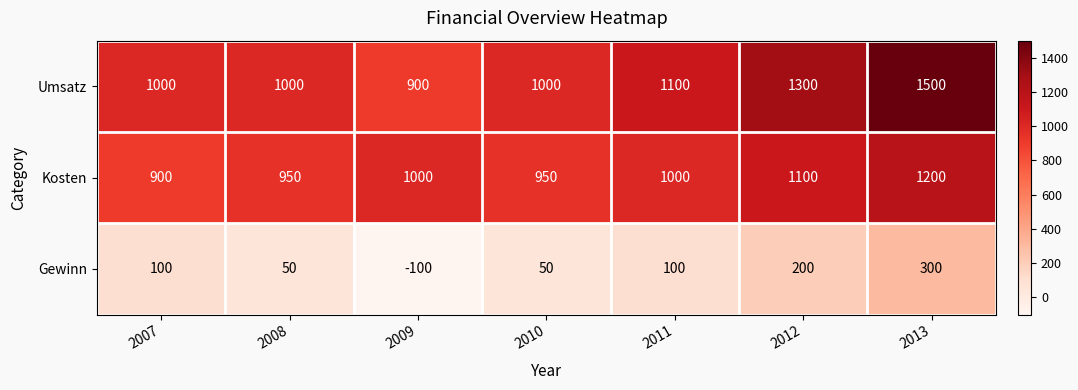

Count the Gewinn values in the range 50 to 200.

5